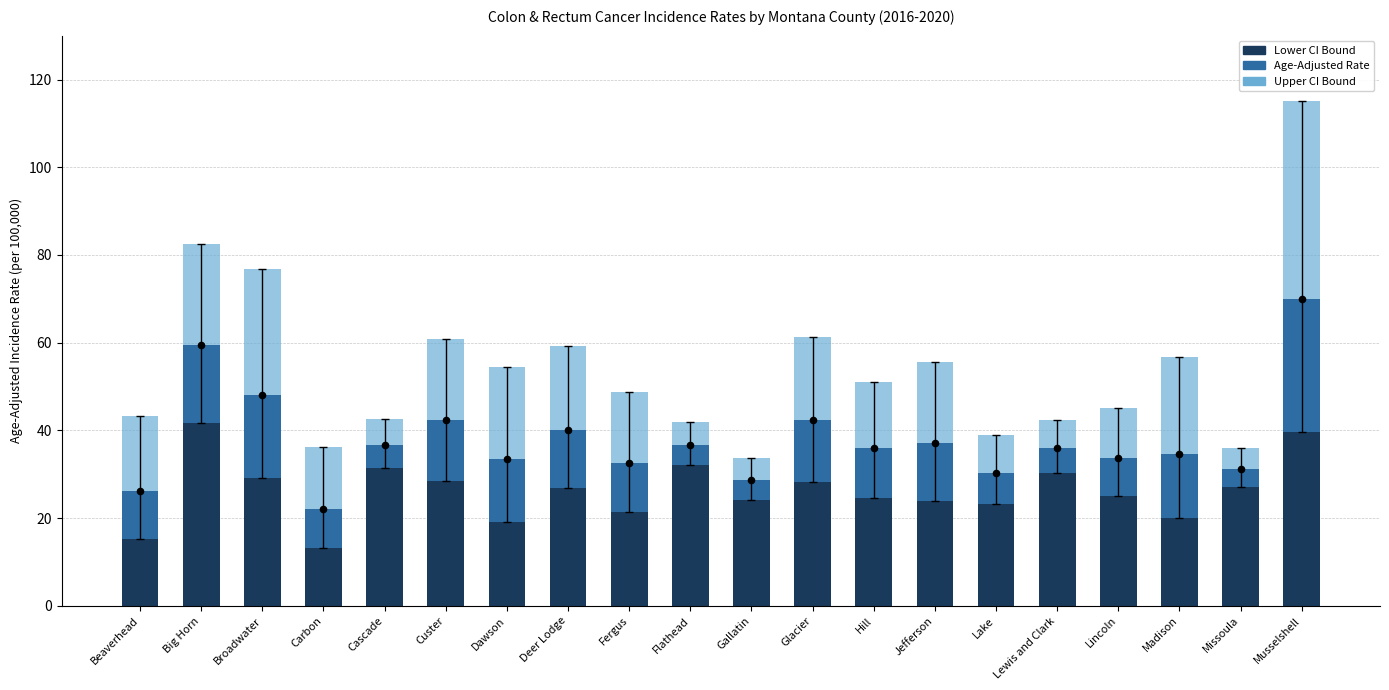

Is the value of Age-Adjusted Rate at Flathead greater than the value of Lower CI Bound at Jefferson?

No